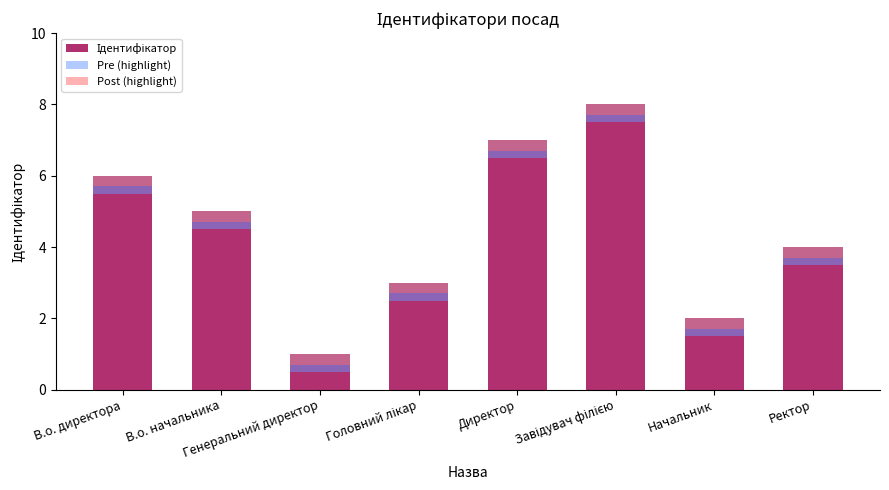

Reading left to right, extract all data points from this chart.

Ідентифікатор: В.о. директора=6.0	В.о. начальника=5.0	Генеральний директор=1.0	Головний лікар=3.0	Директор=7.0	Завідувач філією=8.0	Начальник=2.0	Ректор=4.0
Pre (highlight): В.о. директора=0.5	В.о. начальника=0.5	Генеральний директор=0.5	Головний лікар=0.5	Директор=0.5	Завідувач філією=0.5	Начальник=0.5	Ректор=0.5
Post (highlight): В.о. директора=0.3	В.о. начальника=0.3	Генеральний директор=0.3	Головний лікар=0.3	Директор=0.3	Завідувач філією=0.3	Начальник=0.3	Ректор=0.3